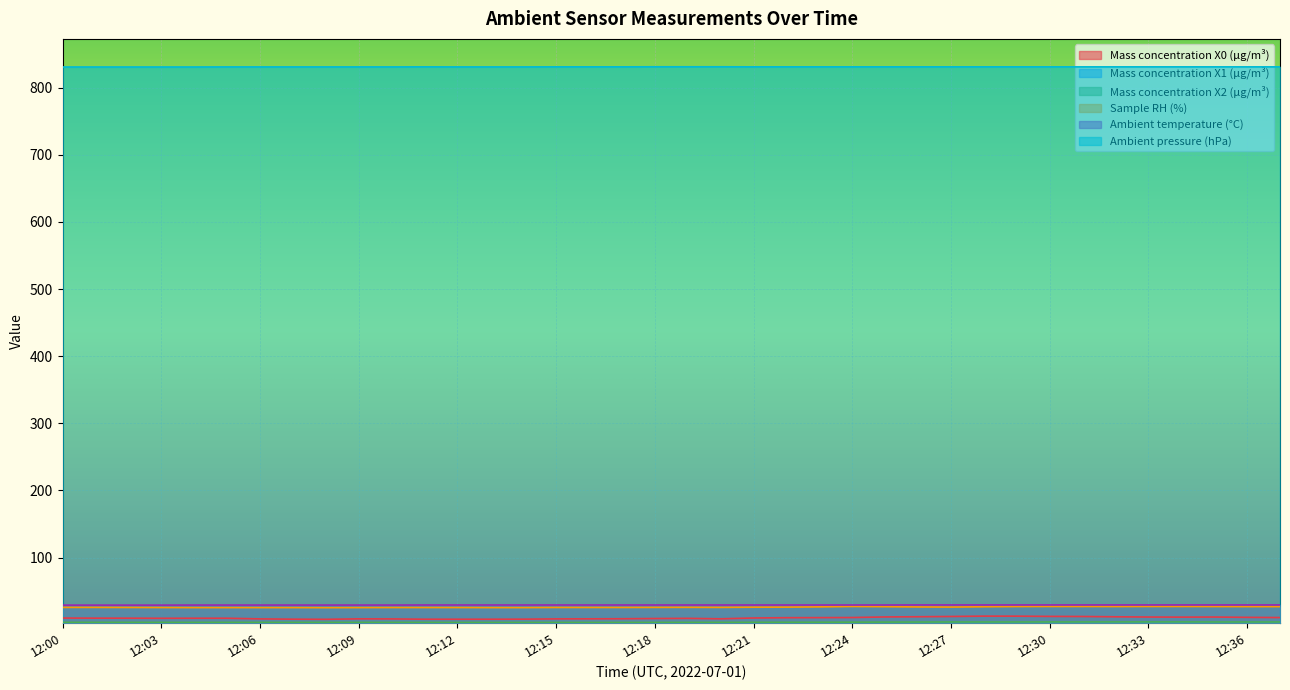

What is the difference between the maximum and second lowest values in the Sample RH (%) series?

1.7